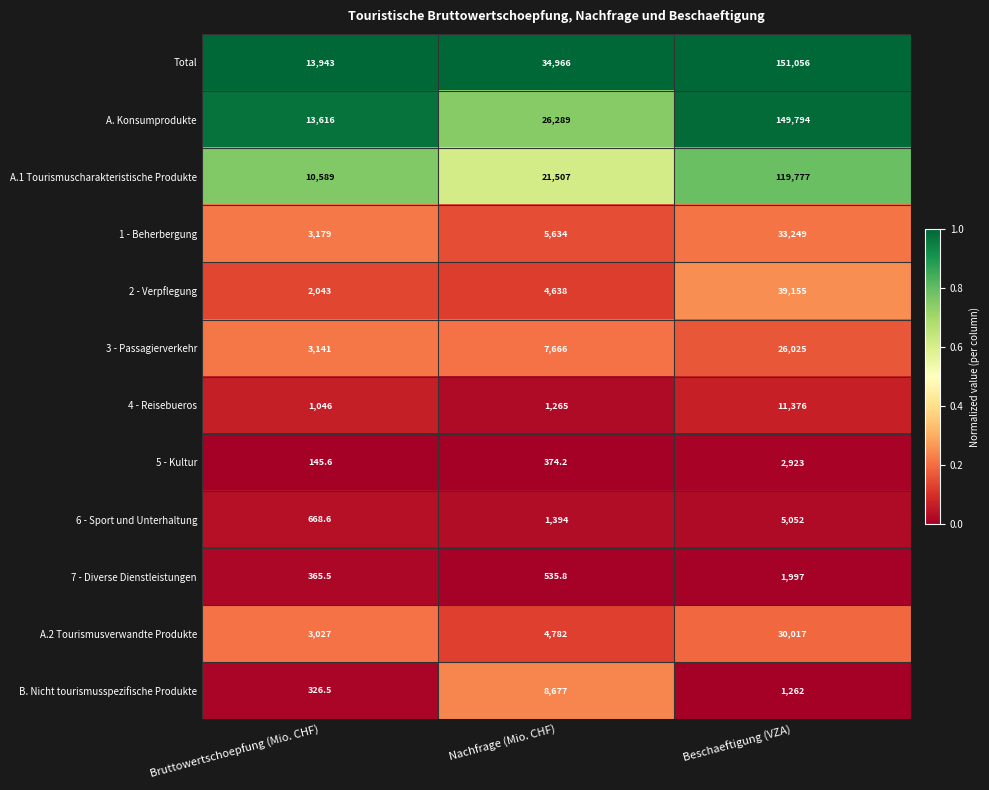

What is the greatest value displayed?

151056.0